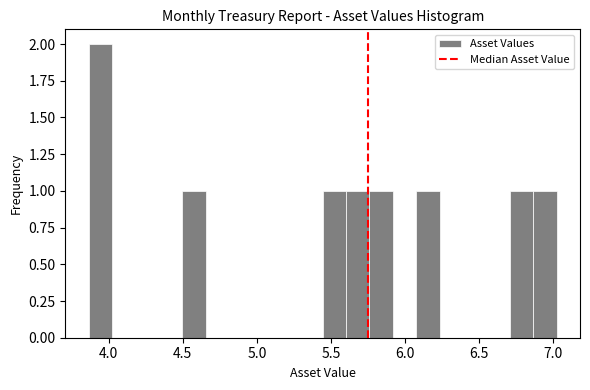

Around what value on the x-axis is the tallest bar? Give the approximate position of its centre, as read against the axis.

3.95